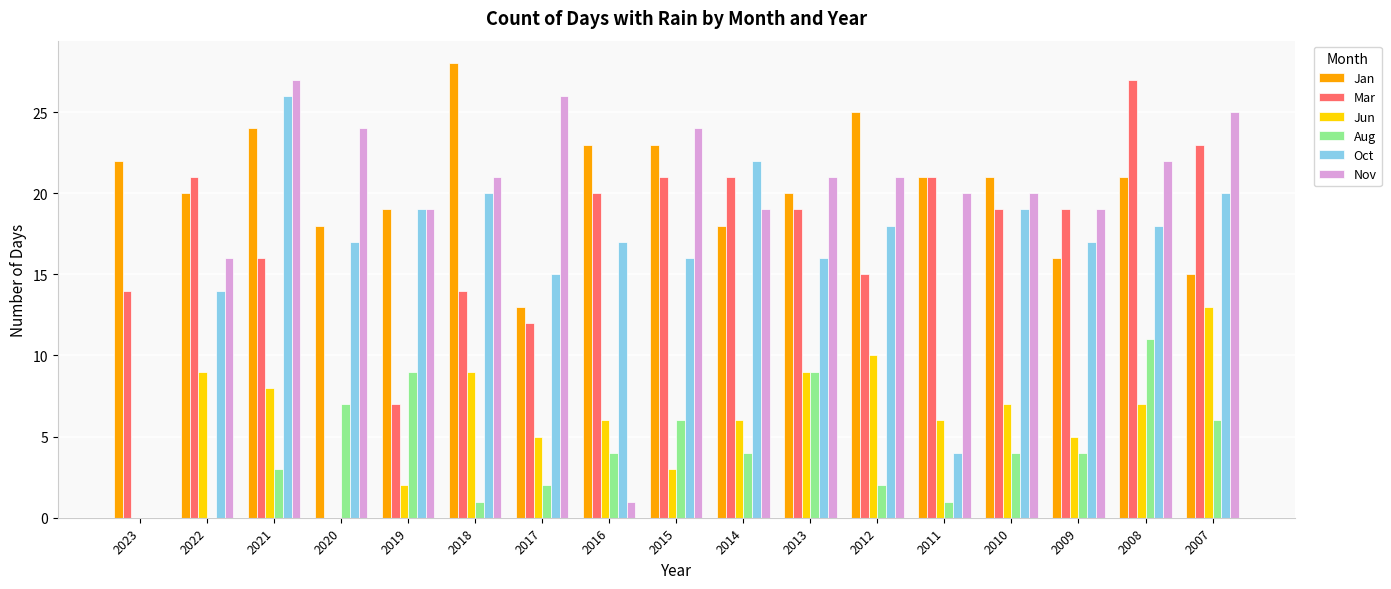

Which series has the largest total across all categories?

Jan